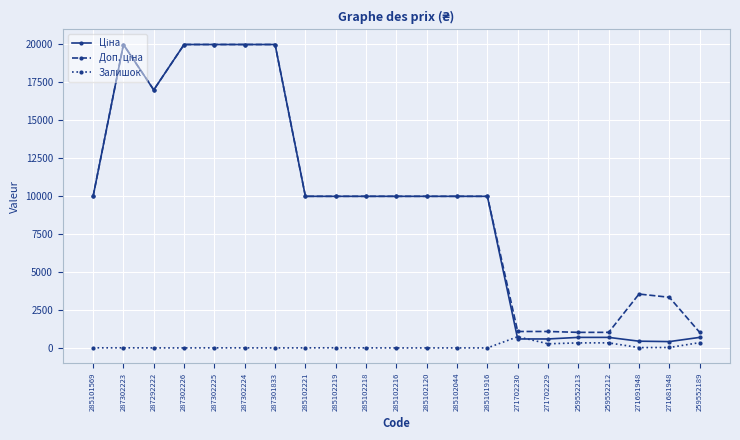

Is it true that Залишок equals 7.0 at 285101569?

True